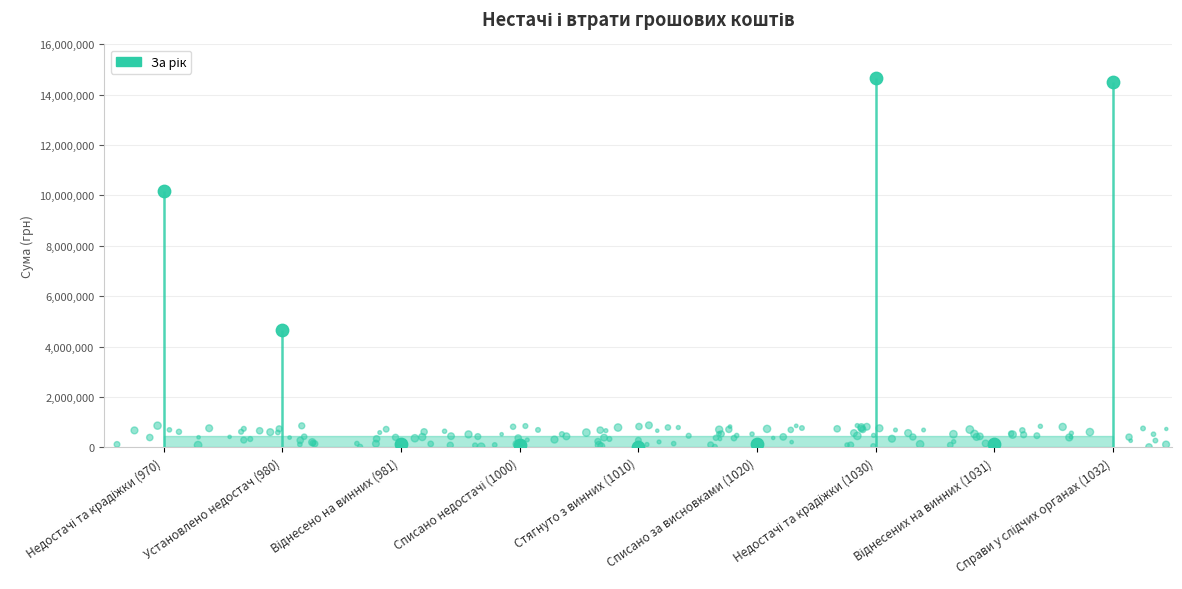

Which has a higher value, Списано недостачі (1000) or Стягнуто з винних (1010)?

Списано недостачі (1000)